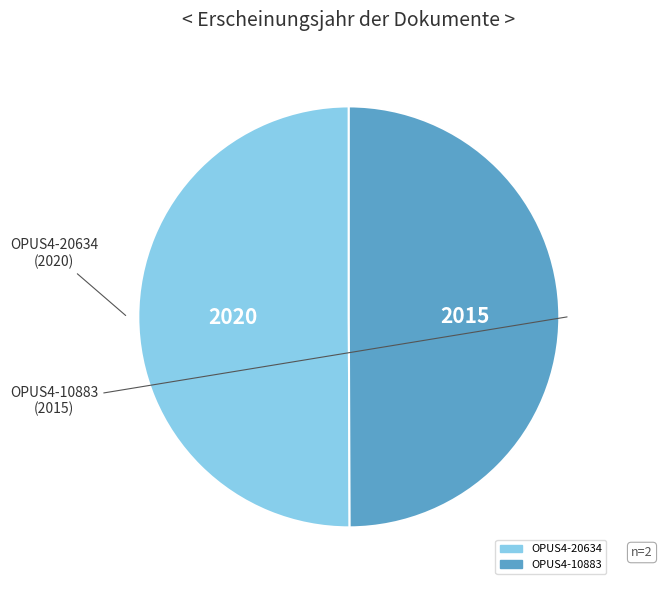

The OPUS4-10883 slice represents 50% of the pie. True or false?

True